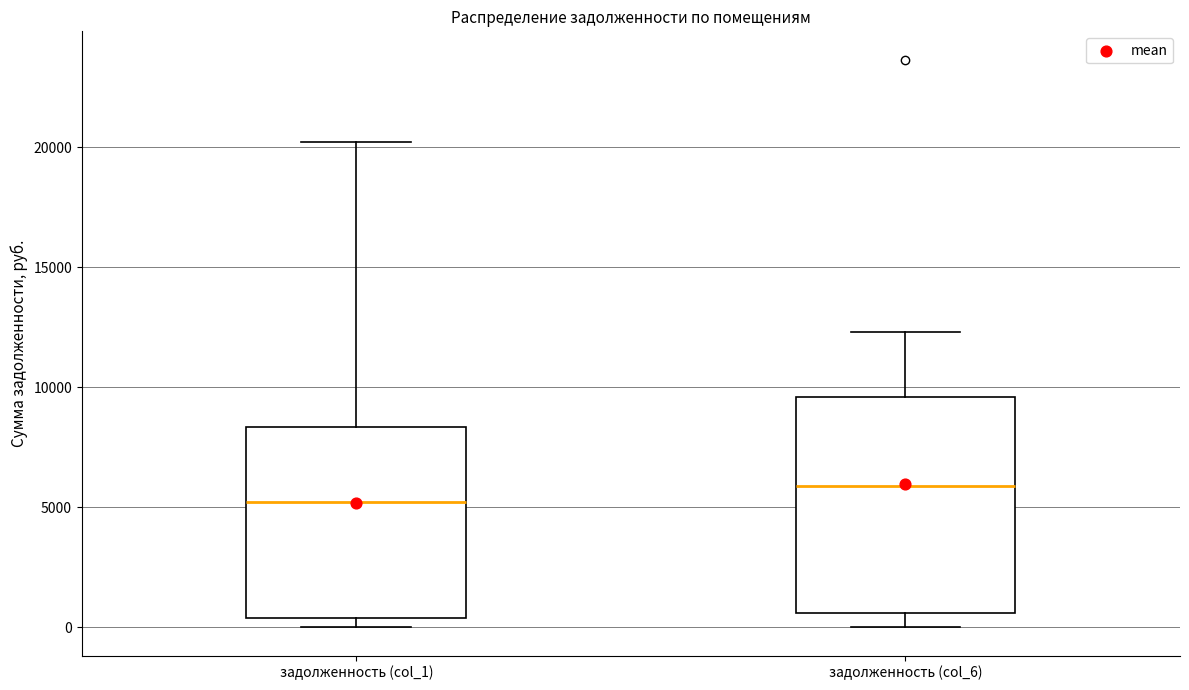

Reading left to right, transcribe this box plot: for each box, give where its median line is, the range the box spans, and where its two whiskers end, as read against the y-axis. The values are not printed on the chart, so give them approximately, as read against the axis.

задолженность (col_1): median 5000, box 500 to 8500, whiskers 0 to 20000
задолженность (col_6): median 6000, box 500 to 9500, whiskers 0 to 12500